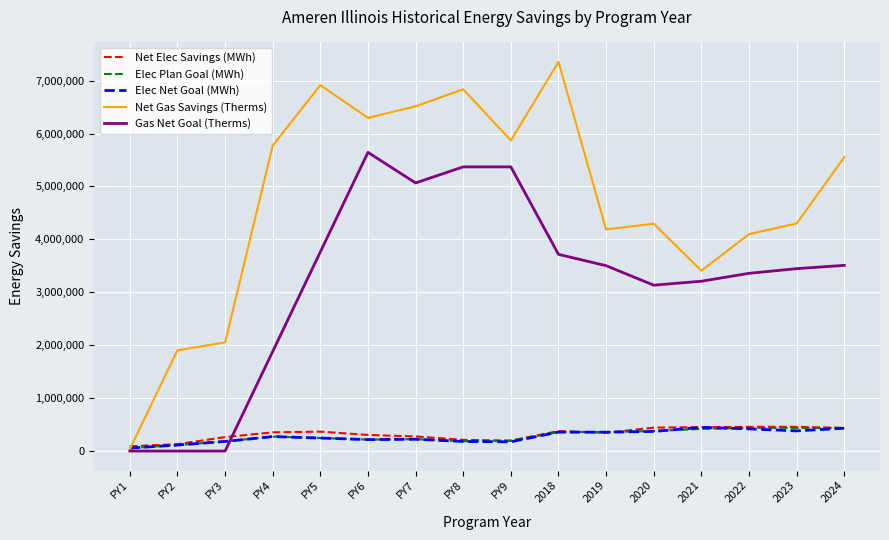

Which series has the widest spread of values?

Net Gas Savings (Therms)